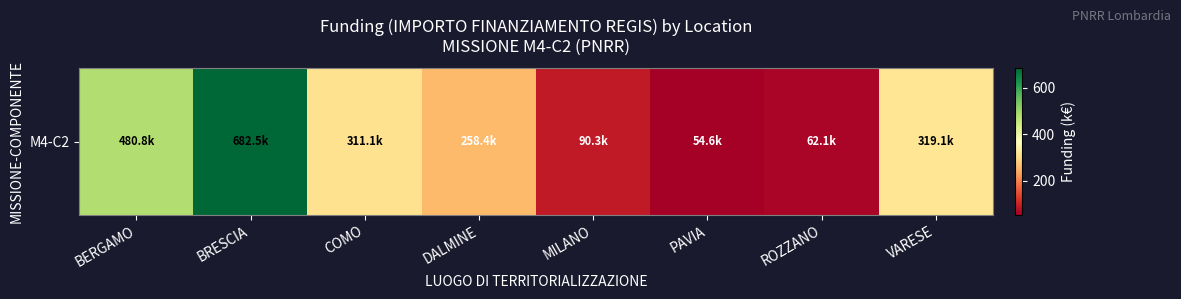

Reading left to right, extract all data points from this chart.

BERGAMO=480.8	BRESCIA=682.5	COMO=311.1	DALMINE=258.4	MILANO=90.3	PAVIA=54.6	ROZZANO=62.1	VARESE=319.1